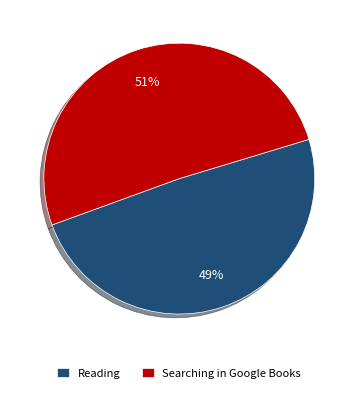

To the nearest percent, what is the average slice percentage?

50%